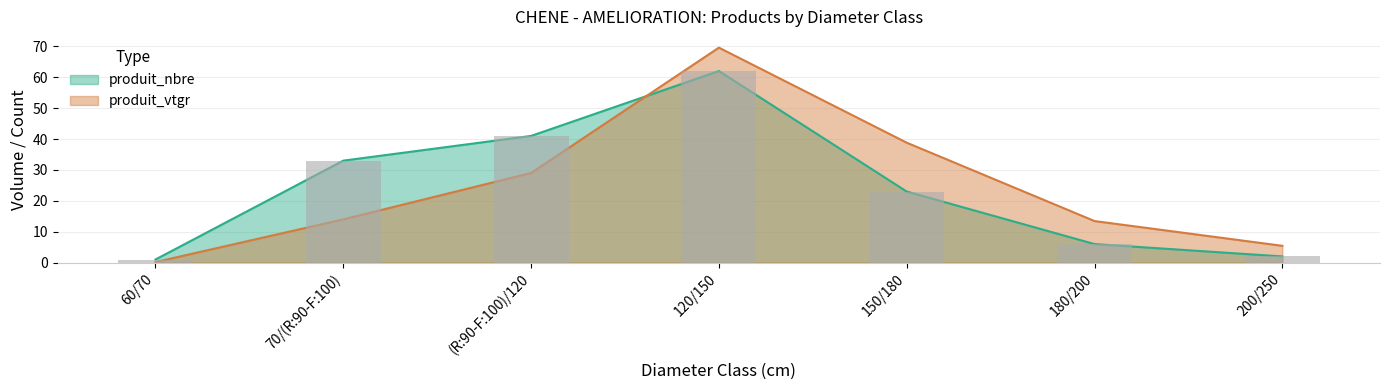

What position from the left is 70/(R:90-F:100)?

2